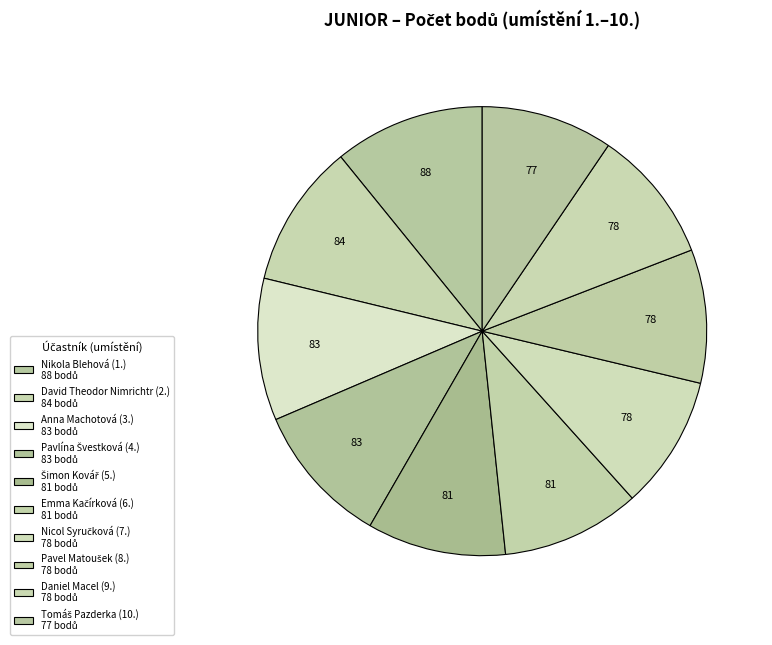

Count the number of slices in the pie.

10